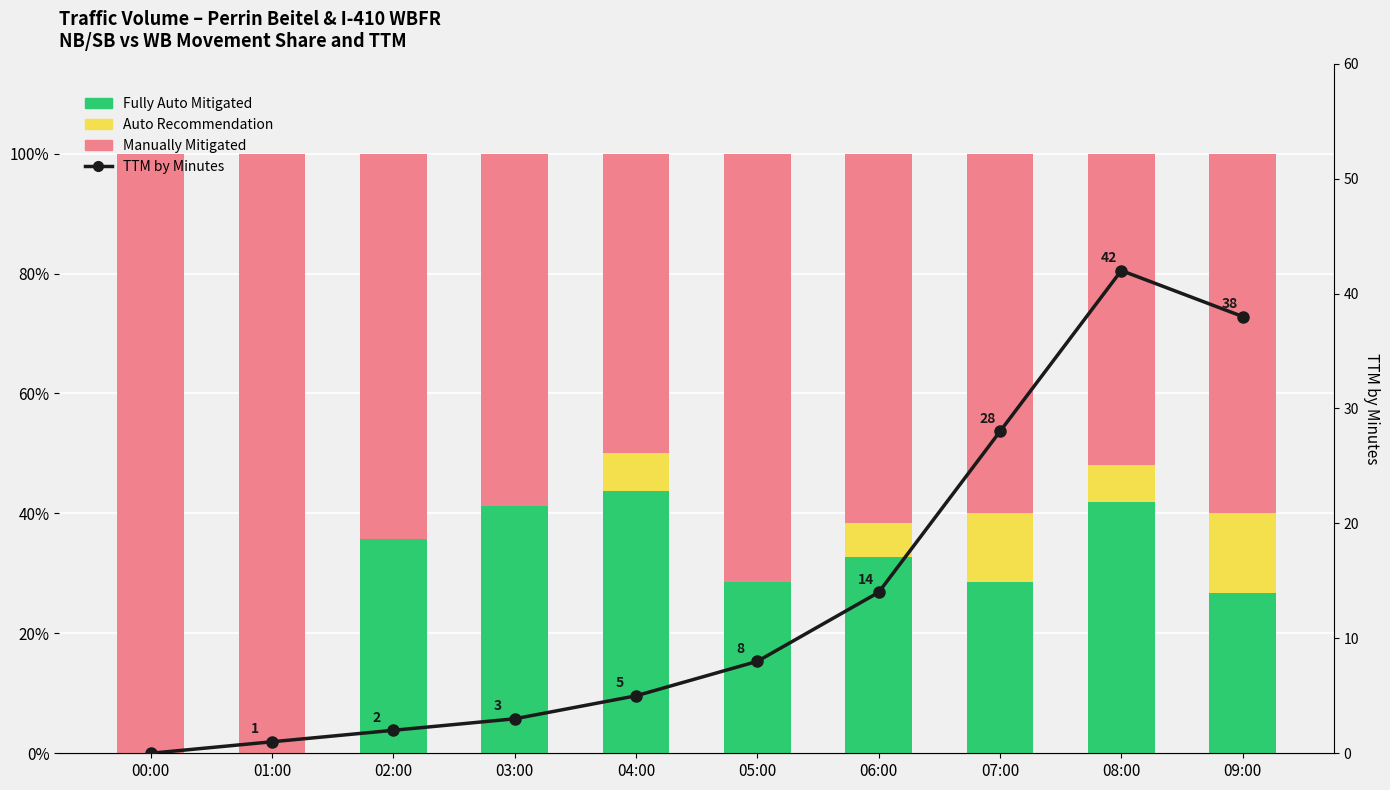

At how many categories does at least one series exceed 35?

10